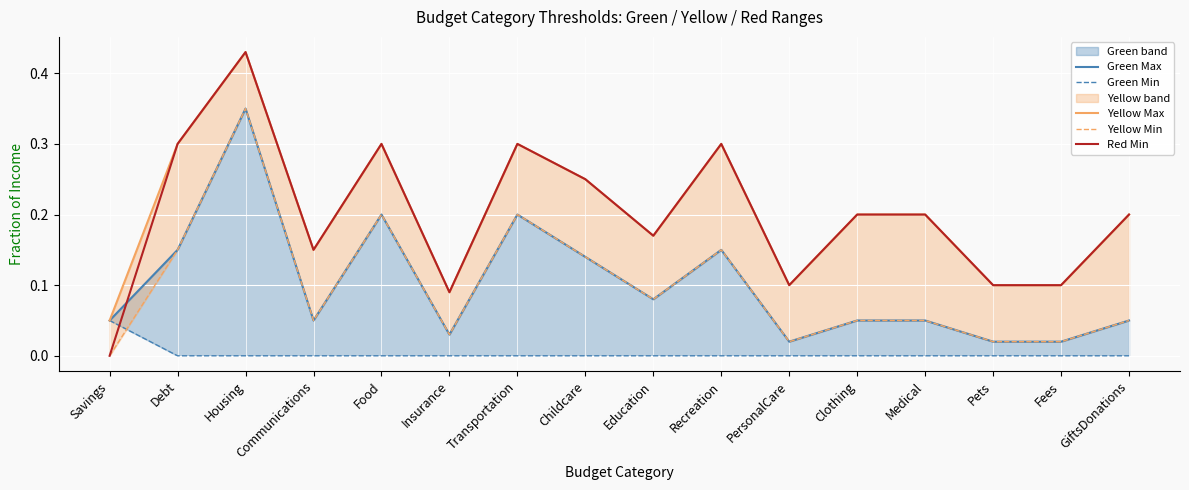

Where is the first local minimum for Green Max?

Communications